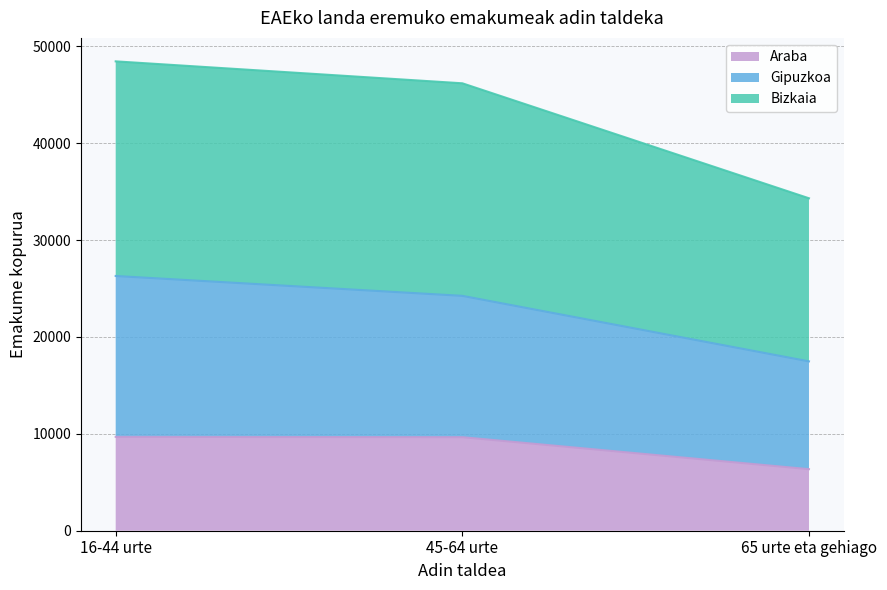

How many values in the Gipuzkoa series are below 24245?

1